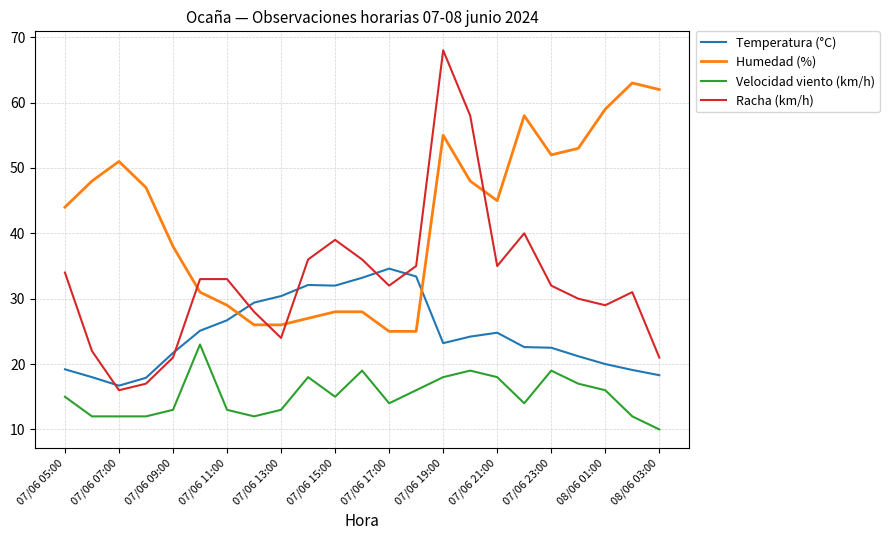

What is the difference between the maximum and minimum values in the Temperatura (°C) series?

17.9